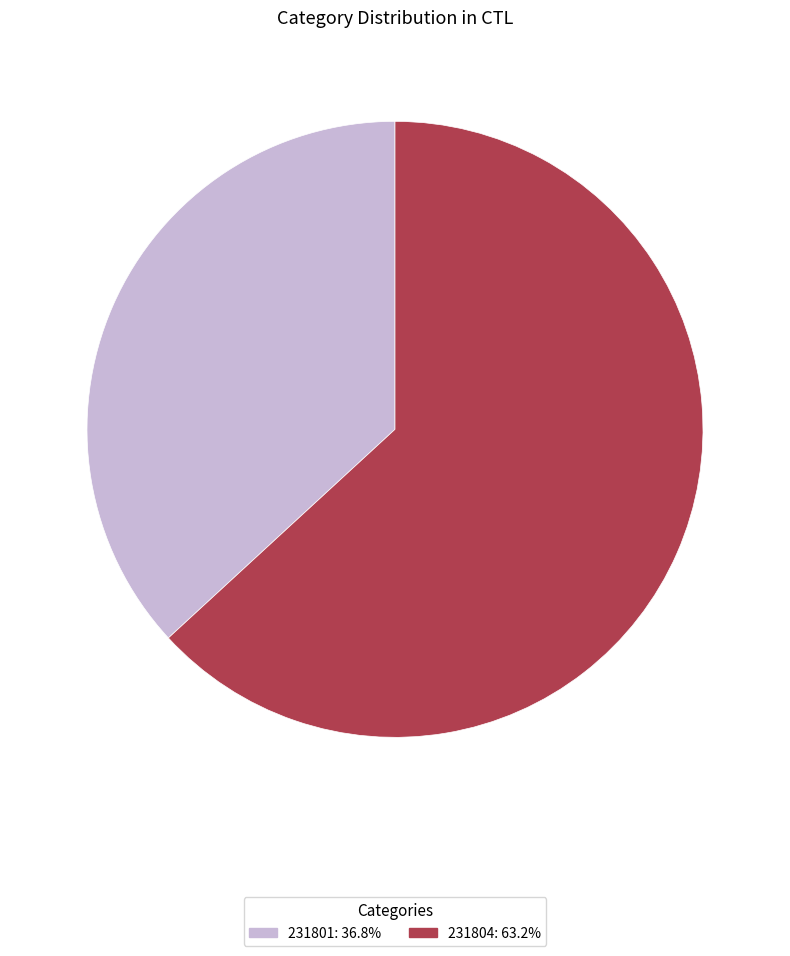

True or false: 231804 accounts for 57% of the total.

False